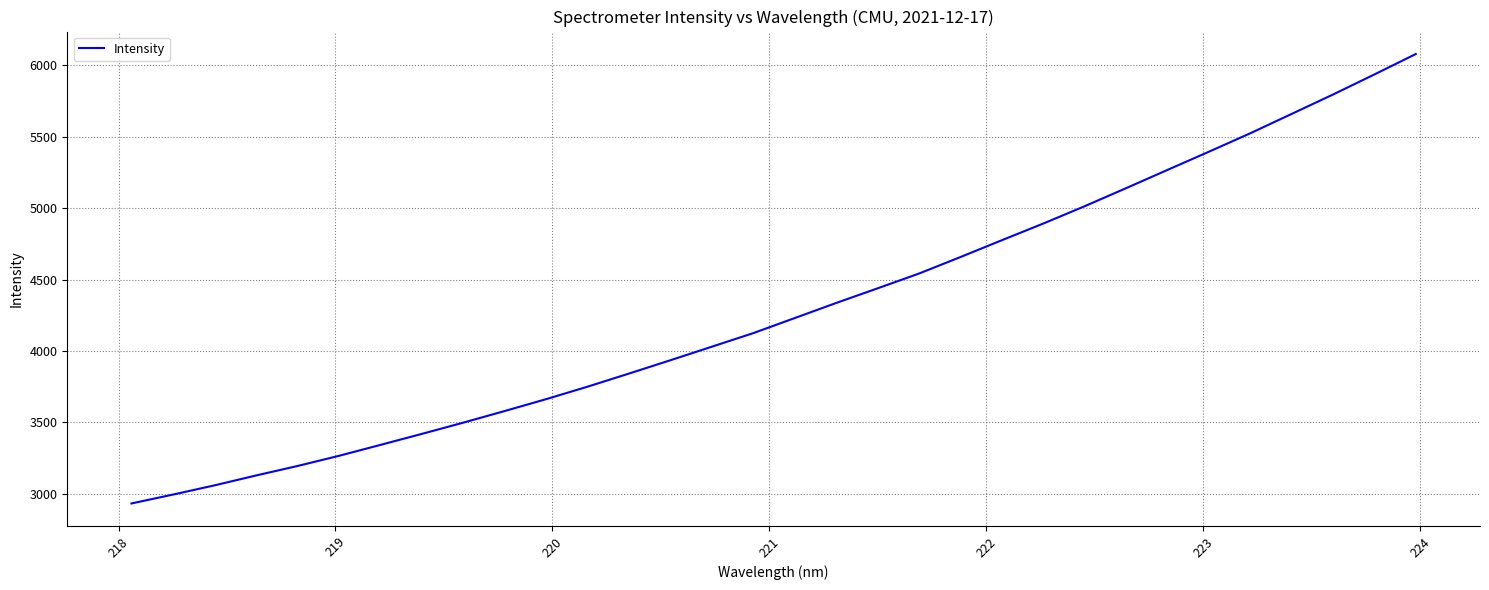

What is the average value?

4295.6